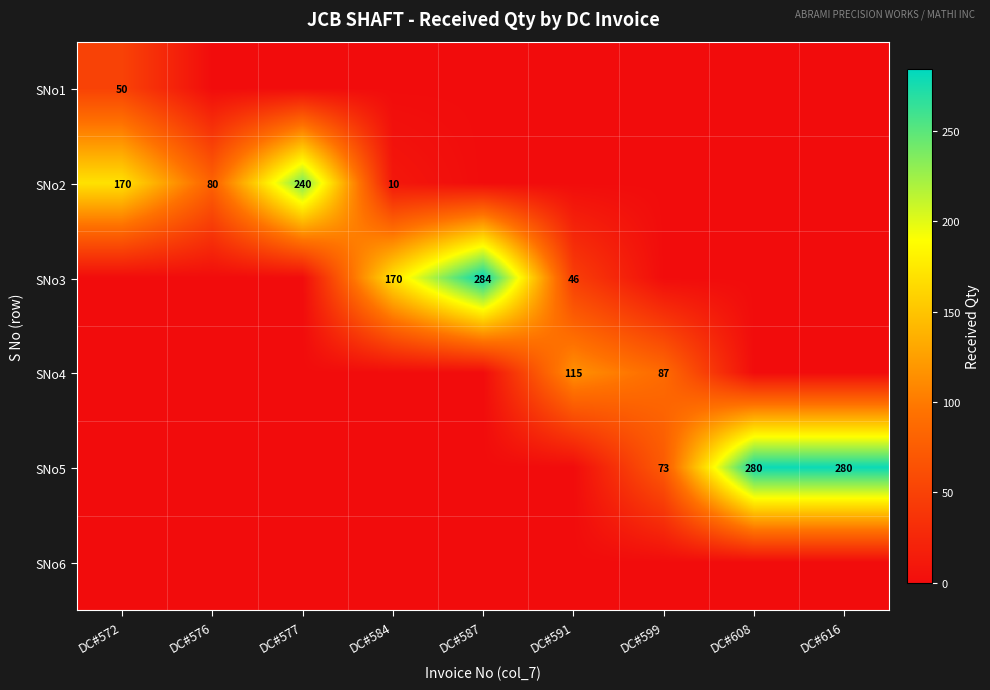

At which category does the chart reach its minimum across all series?

DC#576